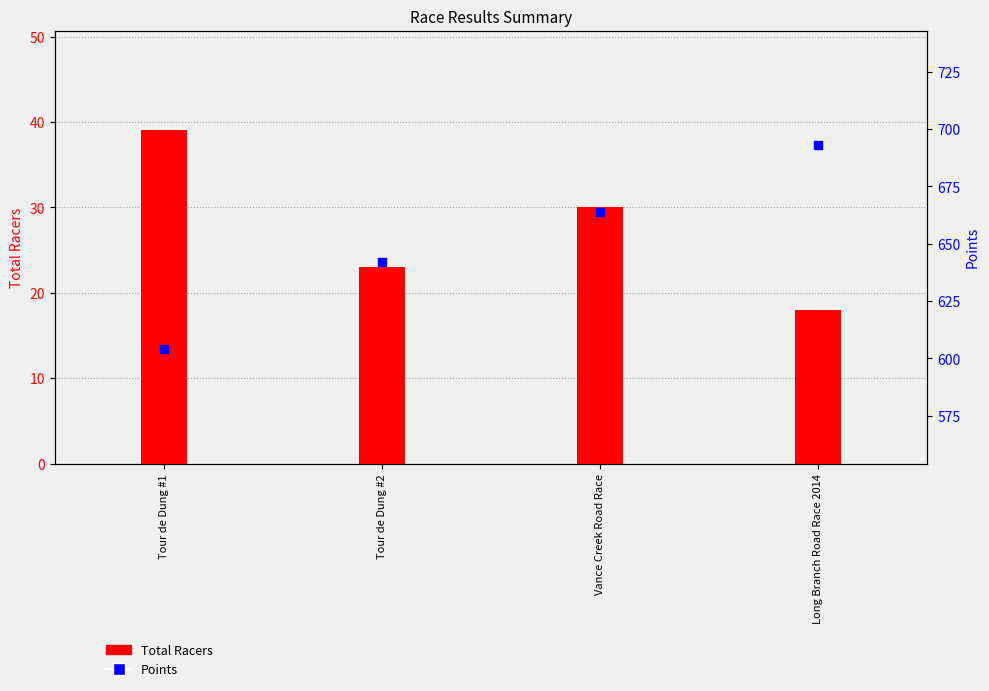

Which series reaches the minimum Y coordinate?

Total Racers